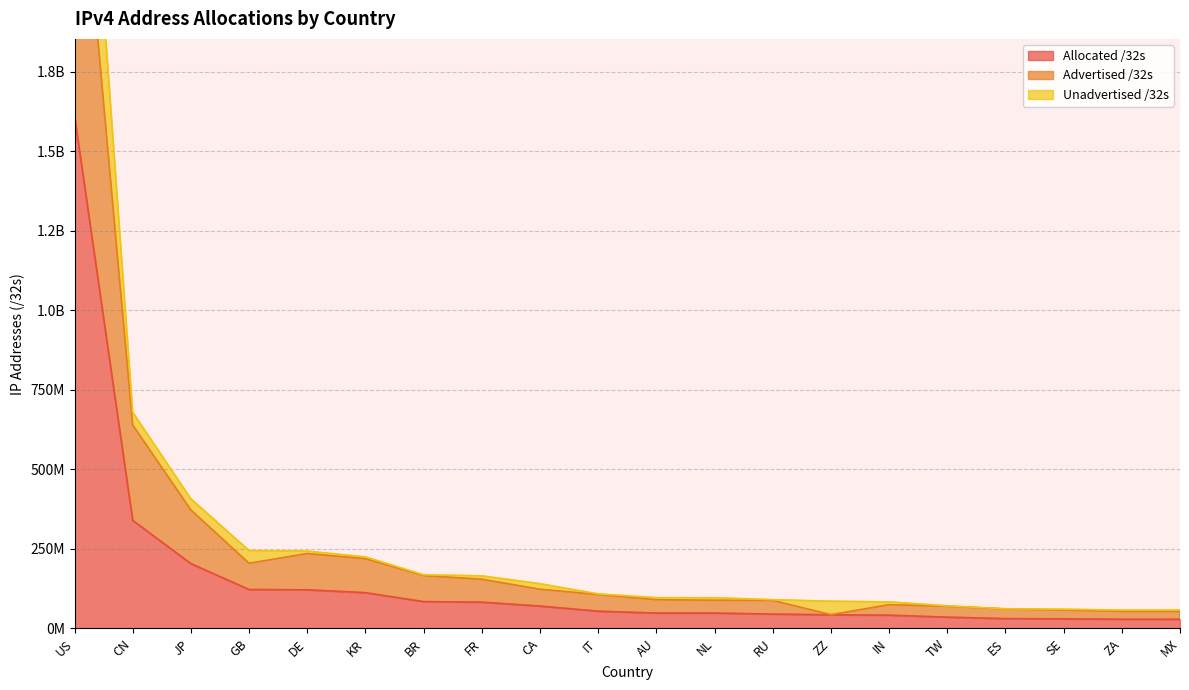

Is the value of Unadvertised /32s at GB greater than the value of Allocated /32s at ES?

Yes